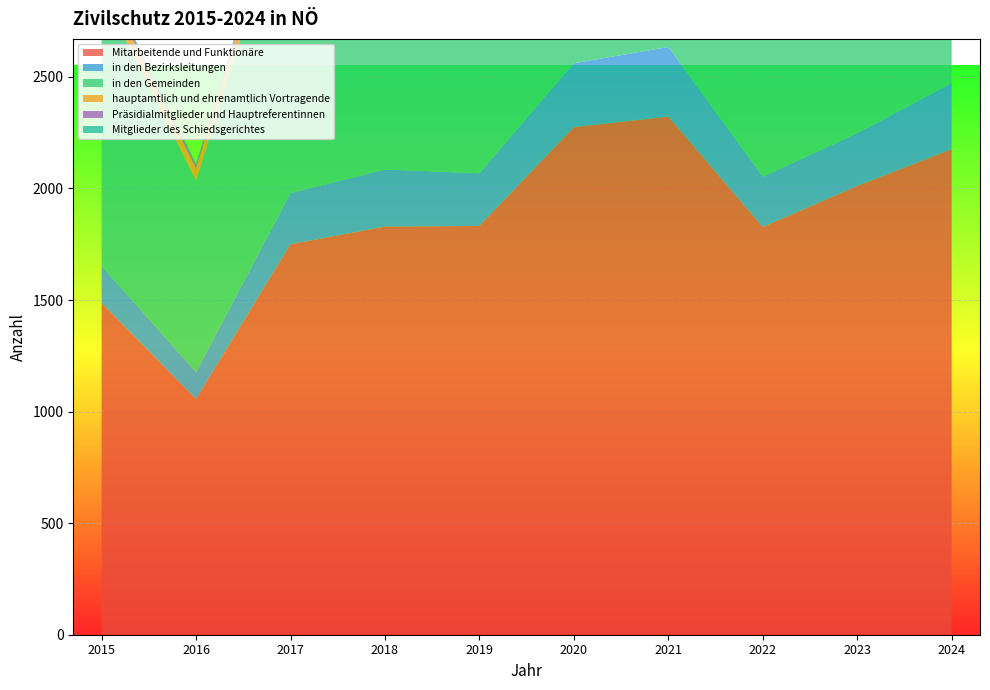

Reading left to right, list all the values displayed in this chart.

Mitarbeitende und Funktionäre: 2015=1487	2016=1056	2017=1750	2018=1829	2019=1832	2020=2275	2021=2322	2022=1827	2023=2011	2024=2176
in den Bezirksleitungen: 2015=165	2016=121	2017=229	2018=256	2019=236	2020=286	2021=312	2022=226	2023=236	2024=296
in den Gemeinden: 2015=1230	2016=859	2017=1405	2018=1444	2019=1492	2020=1861	2021=1882	2022=1455	2023=1627	2024=1724
hauptamtlich und ehrenamtlich Vortragende: 2015=69	2016=54	2017=94	2018=94	2019=82	2020=94	2021=94	2022=124	2023=126	2024=134
Präsidialmitglieder und Hauptreferentinnen: 2015=14	2016=13	2017=13	2018=13	2019=13	2020=26	2021=26	2022=13	2023=13	2024=13
Mitglieder des Schiedsgerichtes: 2015=9	2016=9	2017=9	2018=9	2019=9	2020=8	2021=8	2022=9	2023=9	2024=9